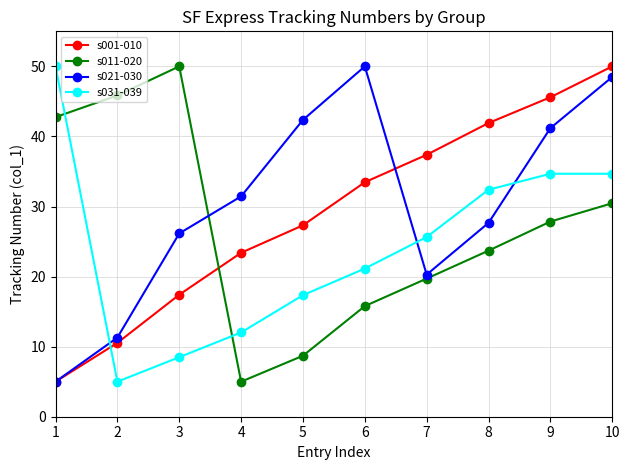

What is the difference between the maximum and minimum values in the s031-039 series?

45.0